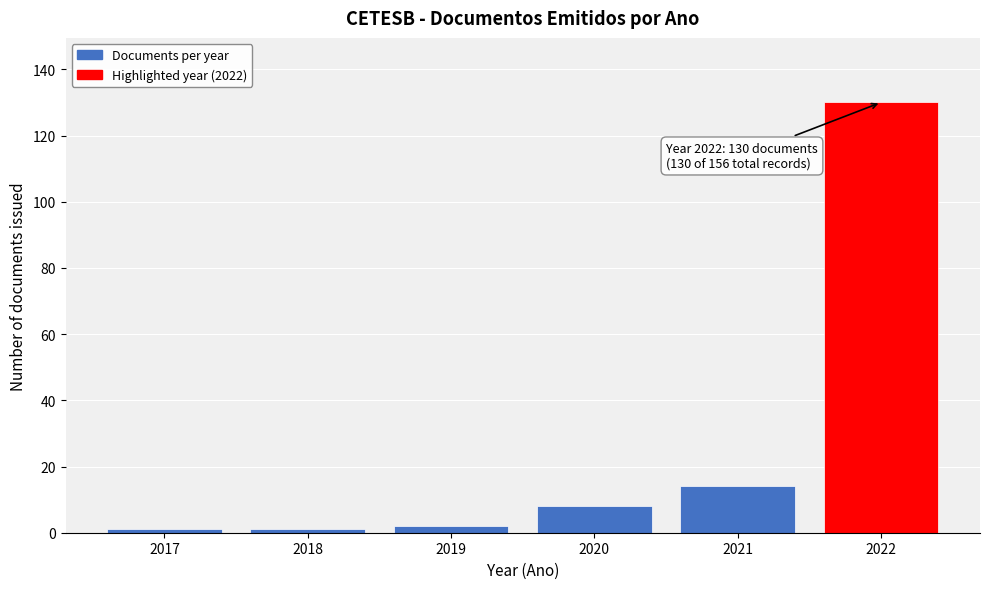

Reading left to right, extract all data points from this chart.

2017=1	2018=1	2019=2	2020=8	2021=14	2022=130